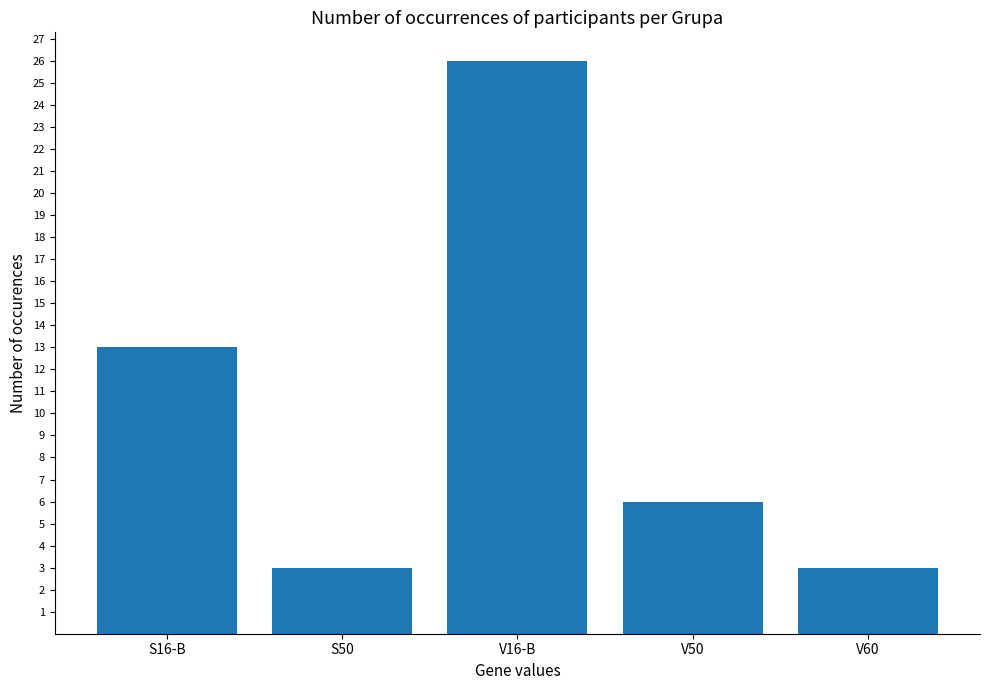

What is the label of the 5th bar from the left?

V60